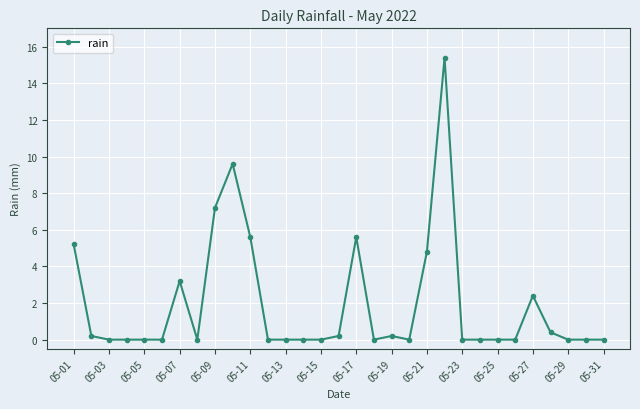

Is this an area chart (filled region under the line)?

No